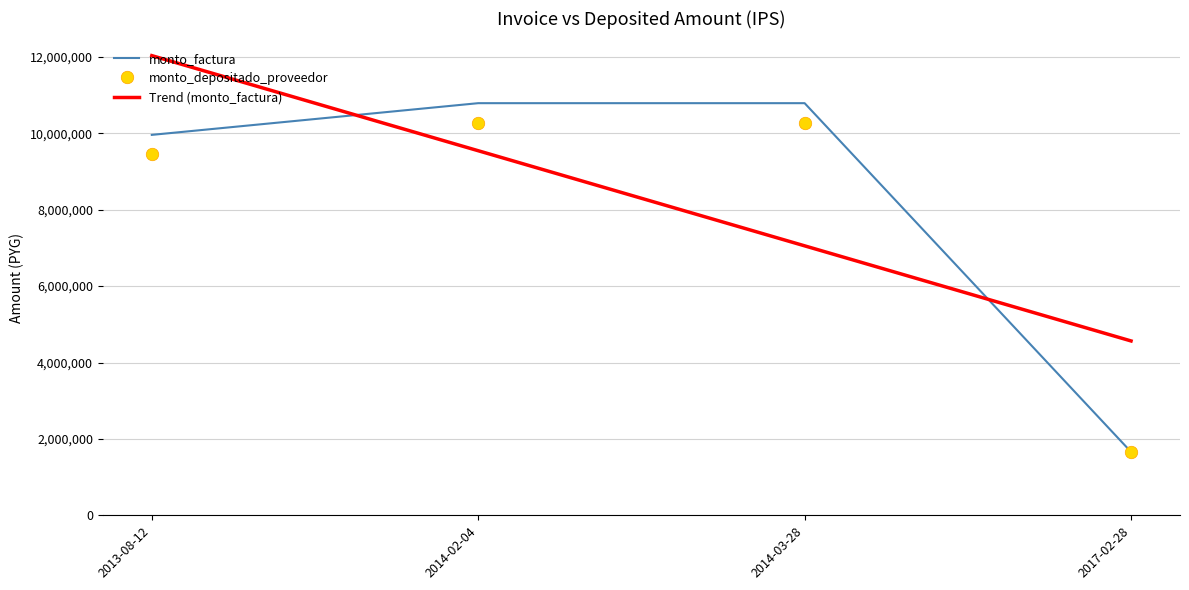

The value of monto_factura at 2013-08-12 is 9960000.0. True or false?

True